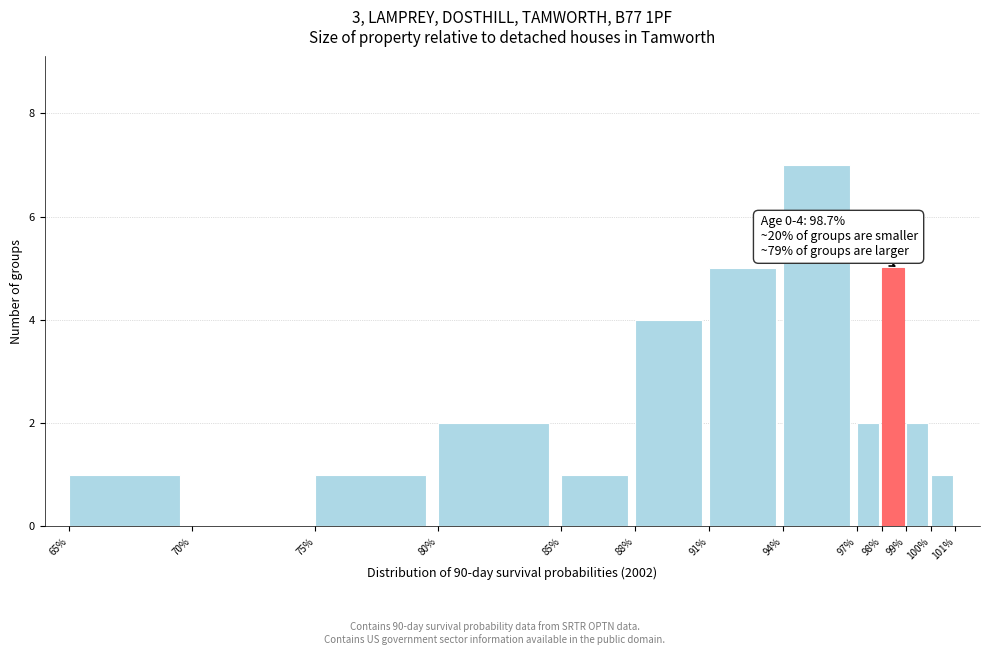

Over which range of the x-axis is the bar tallest?

94% to 97%